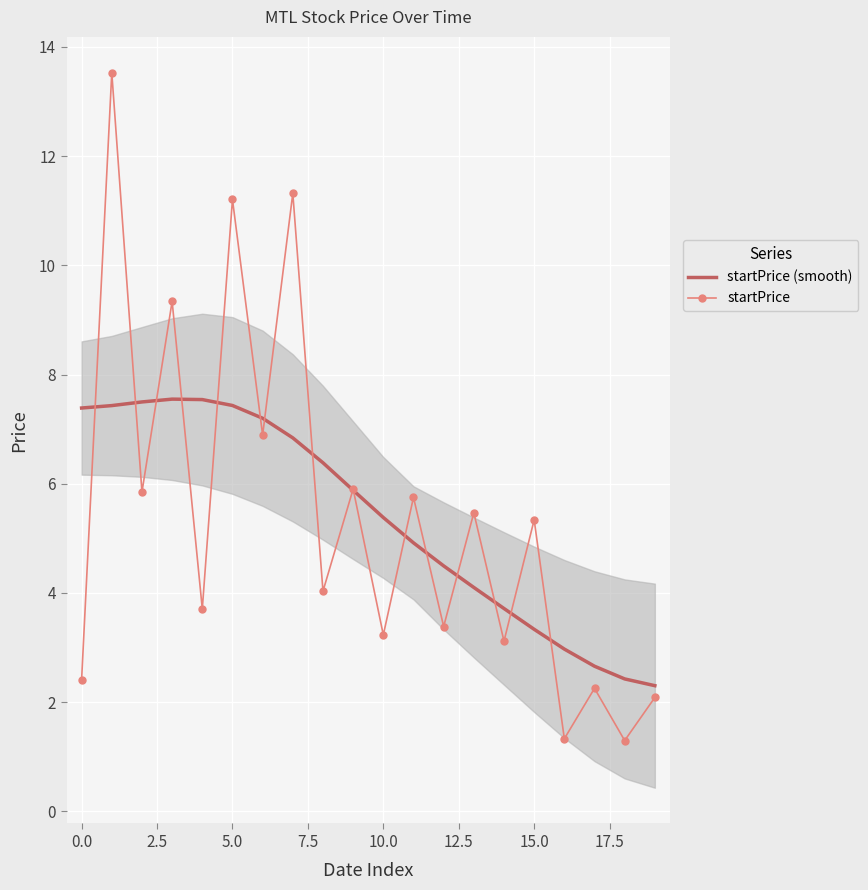

What is the spread (max minus min) of values at 10?

2.2